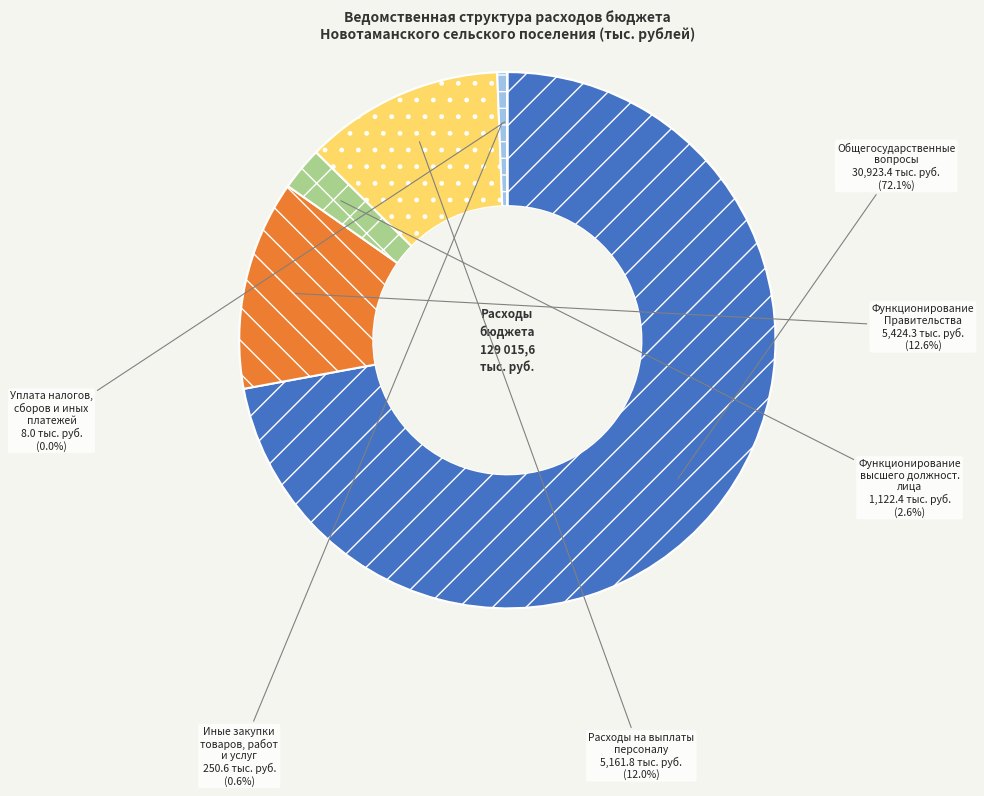

Is there a majority slice in this chart?

Yes